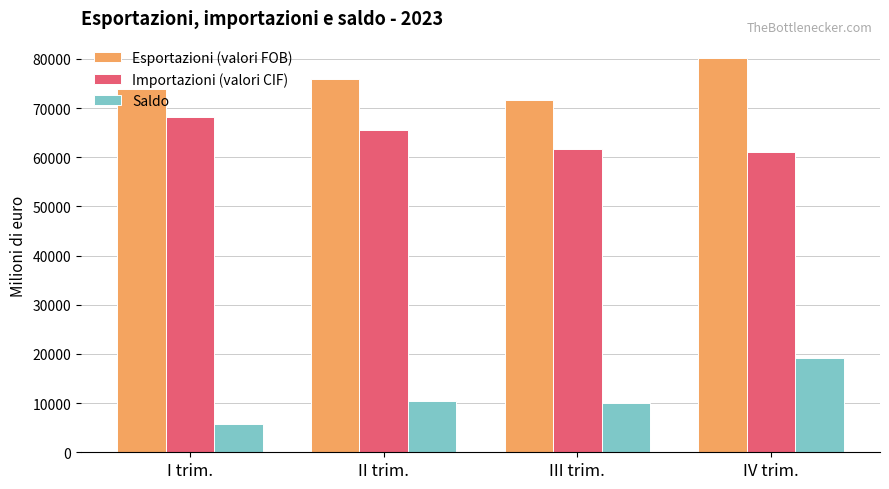

How many bars are there in total?

12